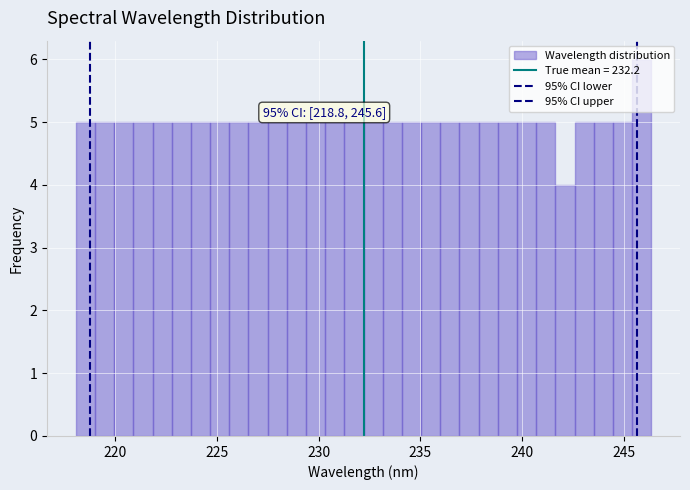

Around what value on the x-axis is the tallest bar? Give the approximate position of its centre, as read against the axis.

246.0